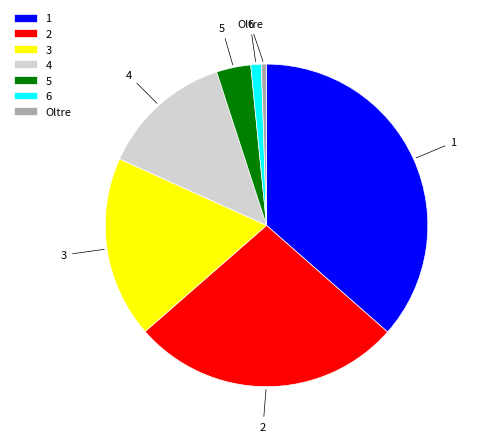

Which category has the smallest portion of the pie?

Oltre